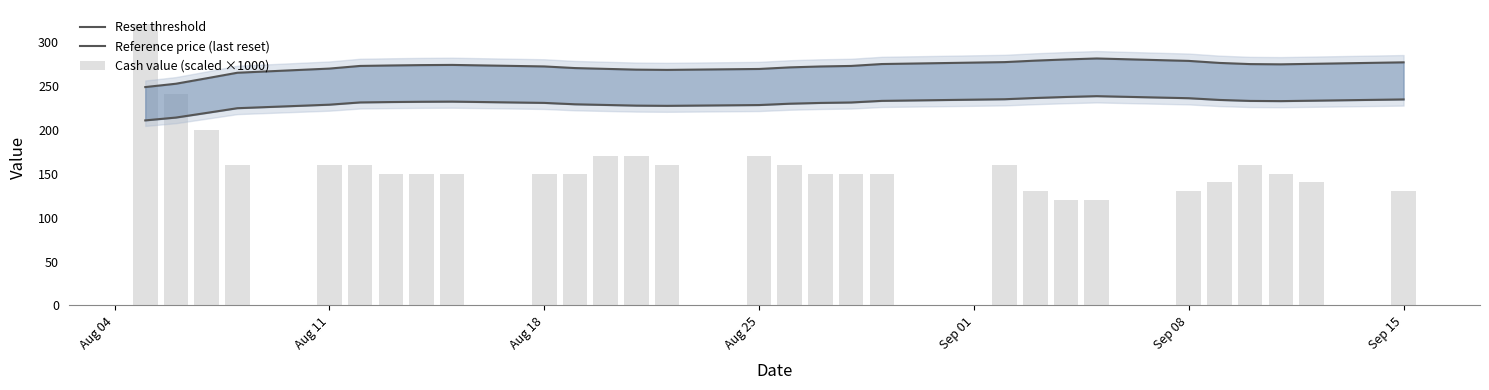

What value does the Reference price (last reset) series have at Aug 18?

230.4